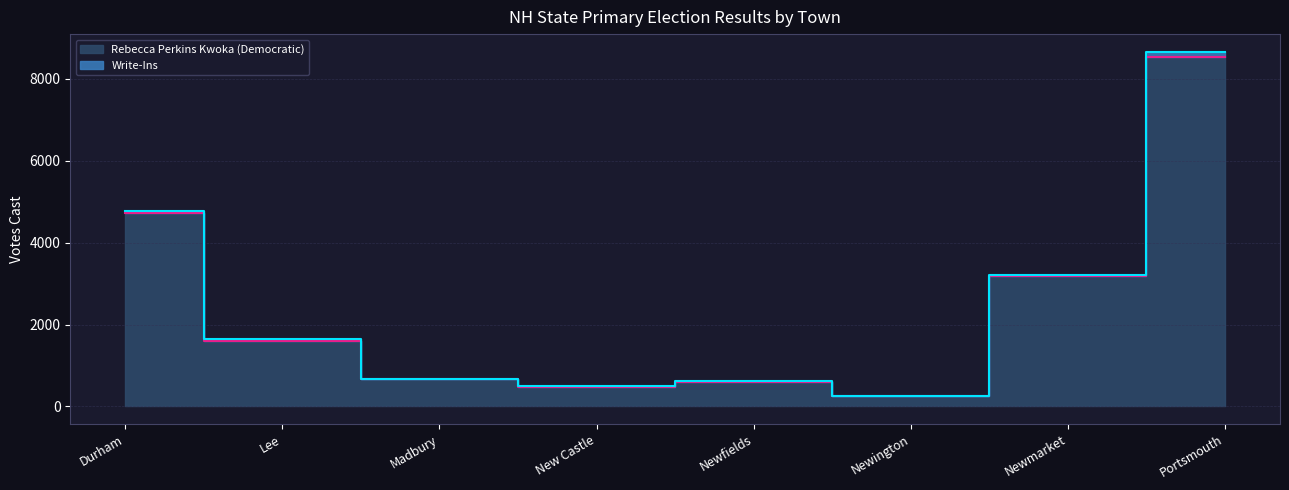

Reading left to right, what are all the values shown in this chart?

Durham=4729	Lee=1610	Madbury=664	New Castle=484	Newfields=608	Newington=261	Newmarket=3193	Portsmouth=8535